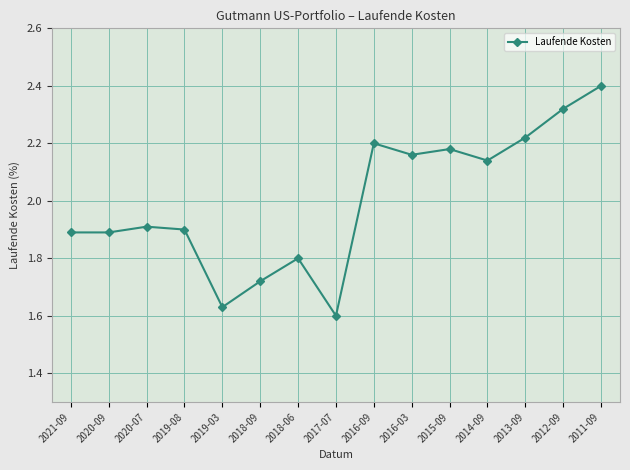

At which category does the chart reach its peak across all series?

2011-09